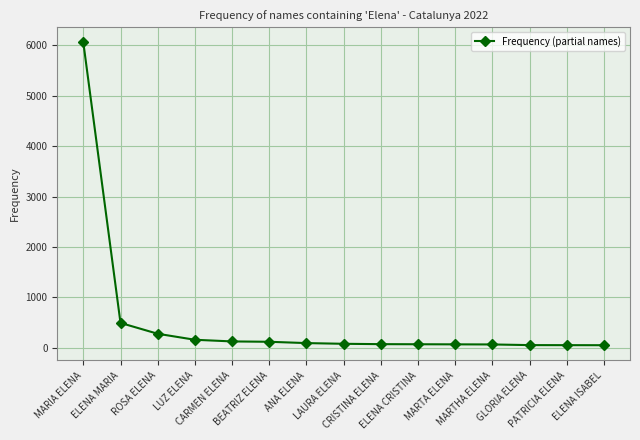

Does the chart have visible grid lines?

Yes